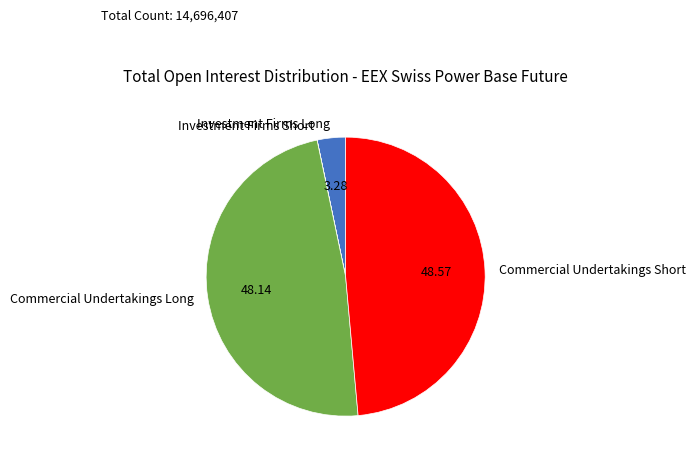

Is there any slice that represents more than half of the pie?

No